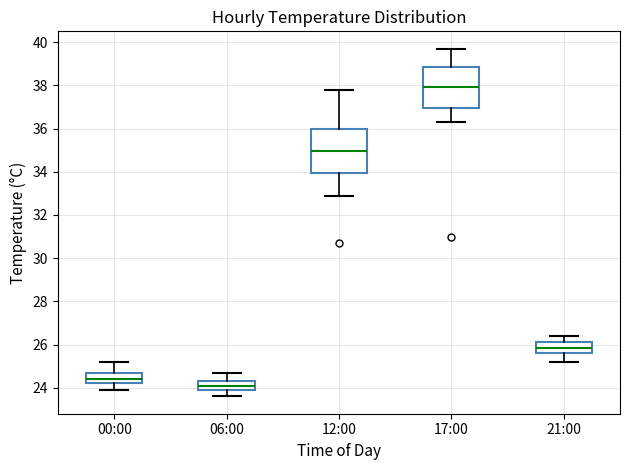

Which box has the highest median line?

17:00